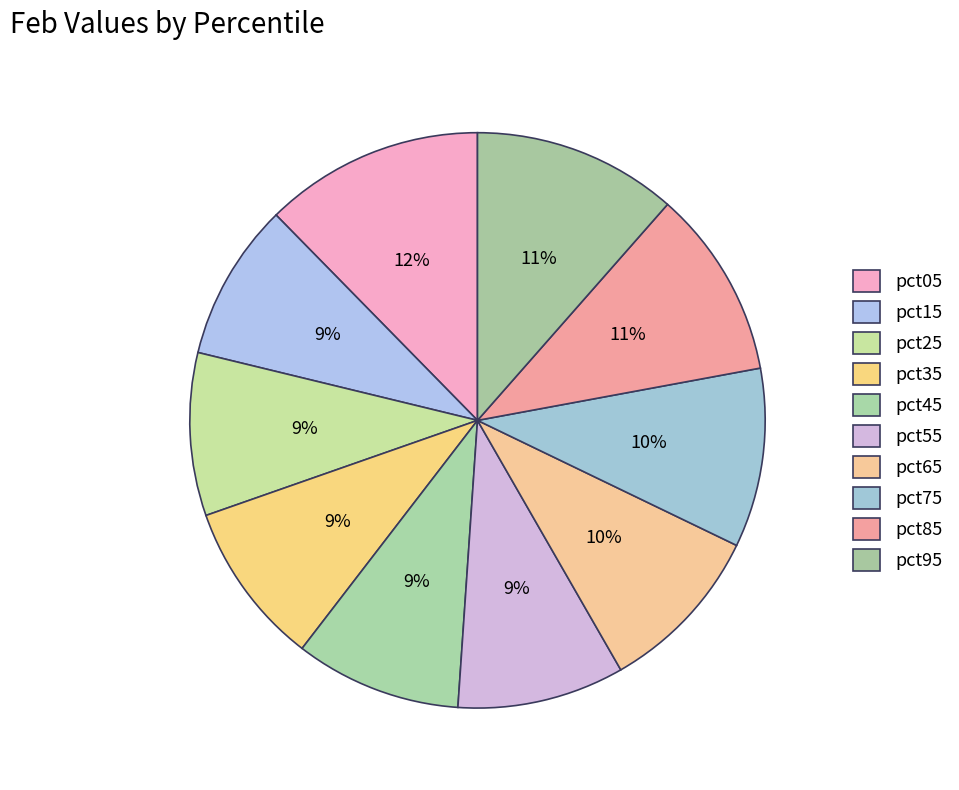

How many segments does this pie chart have?

10